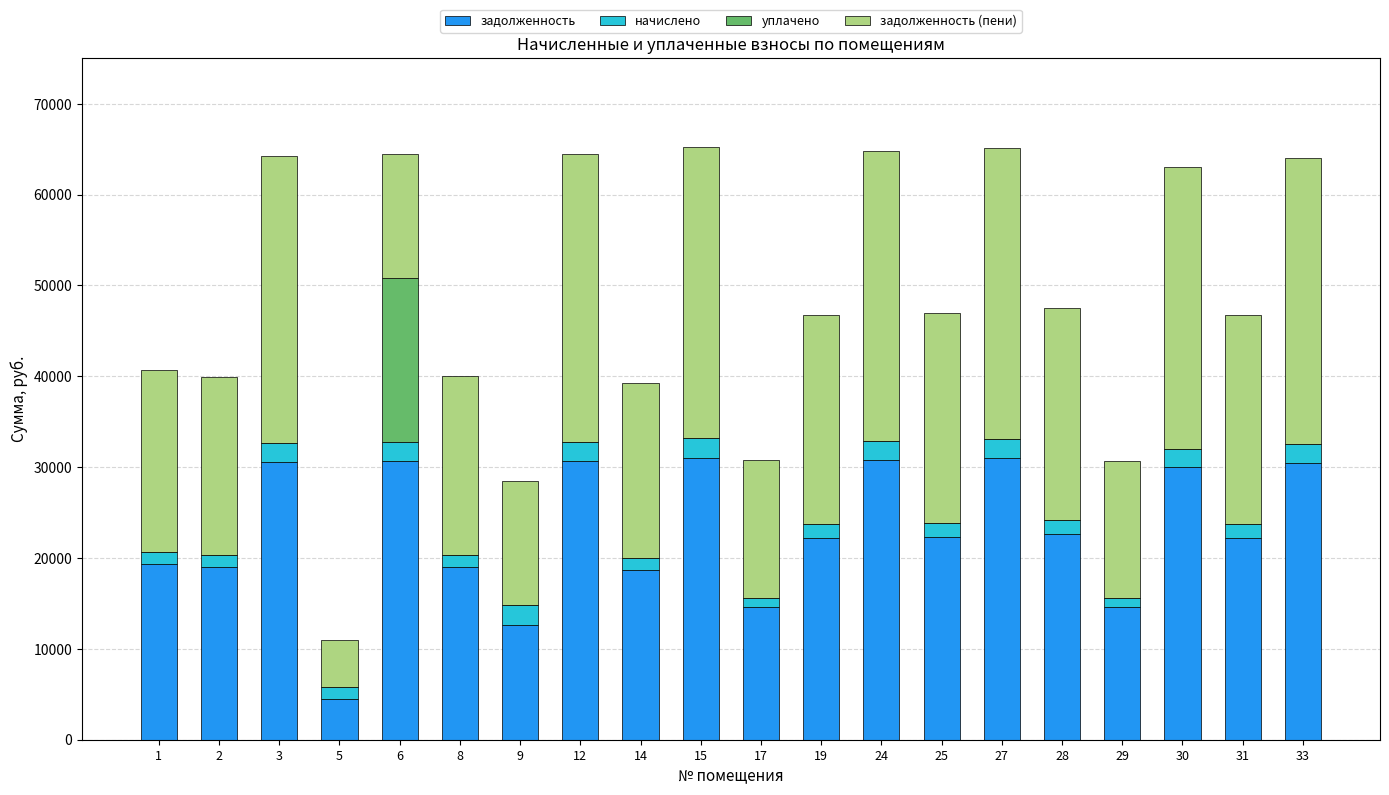

What is the sum of all задолженность values?

456983.8